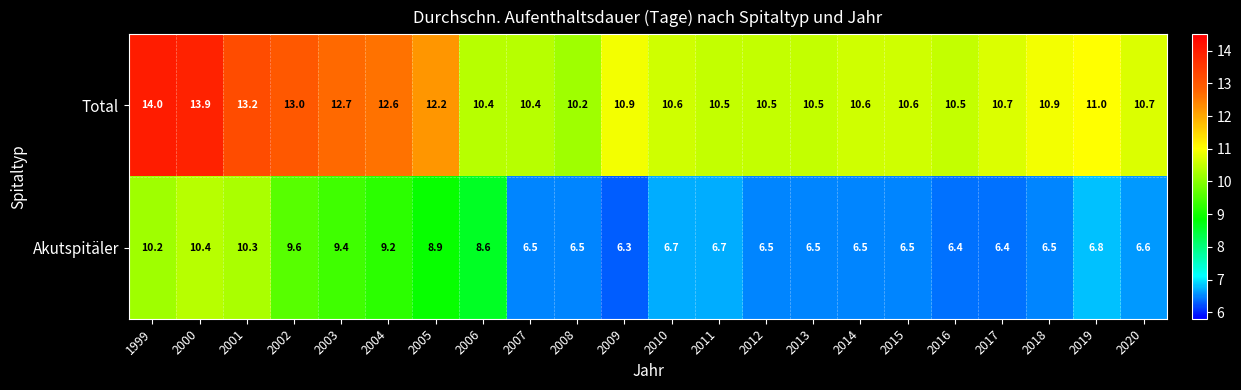

Which series has the widest spread of values?

Akutspitäler